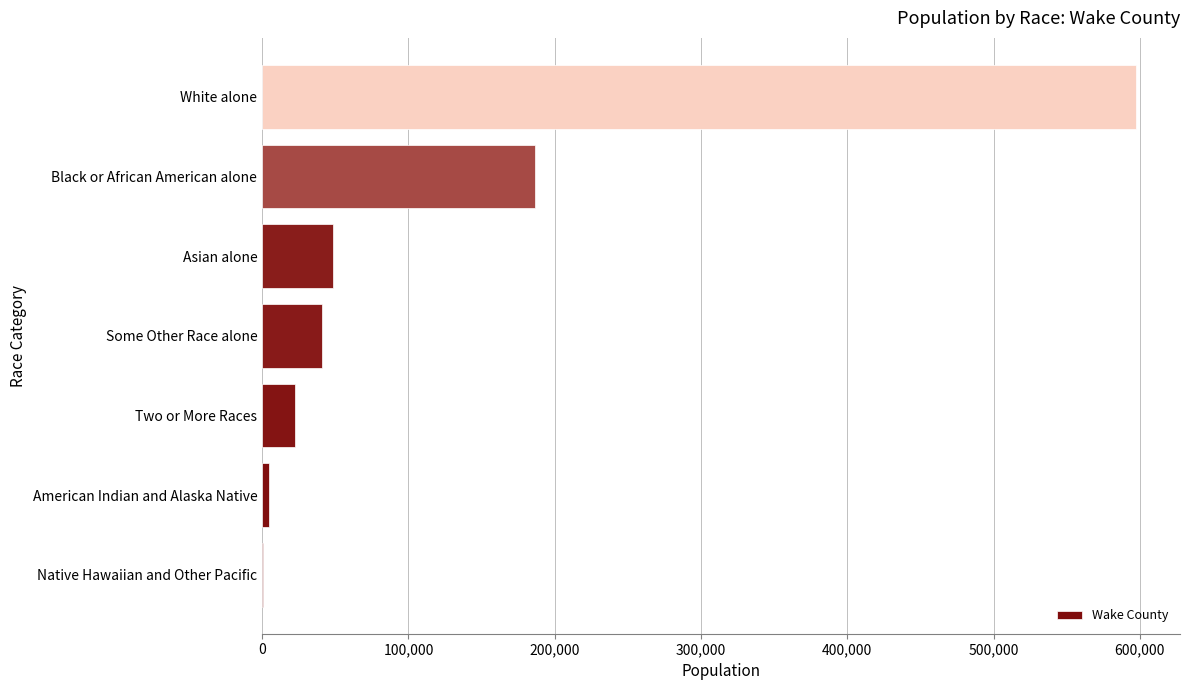

What is the average value?

128713